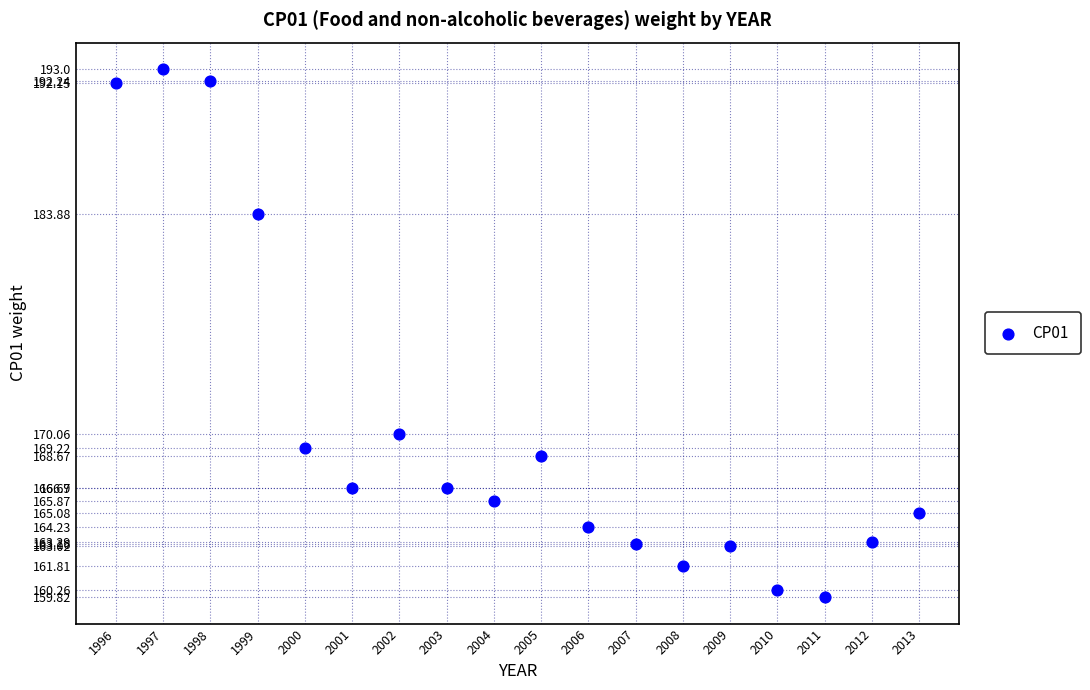

What Y value in the scatter plot is closest to 176?

170.1